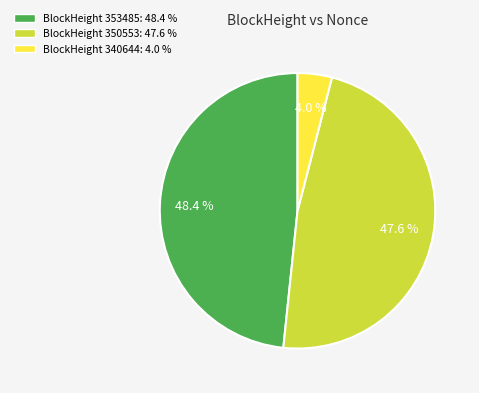

Does any single category account for the majority?

No